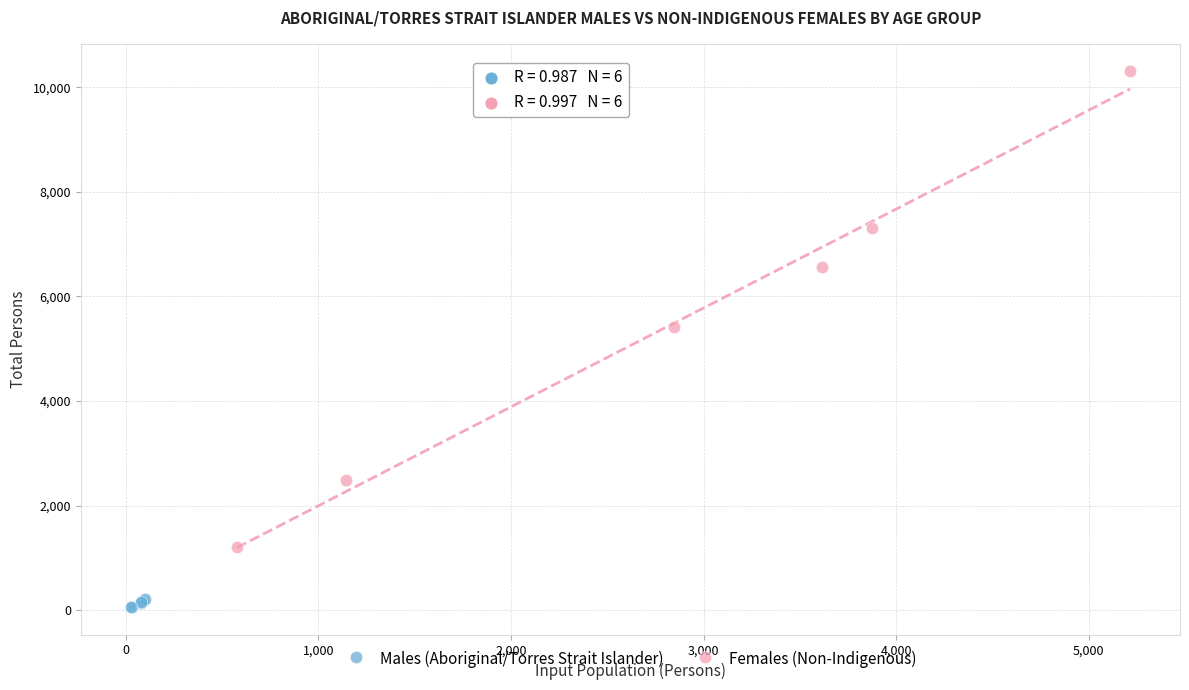

Which series contains the highest Y value?

Females (Non-Indigenous)